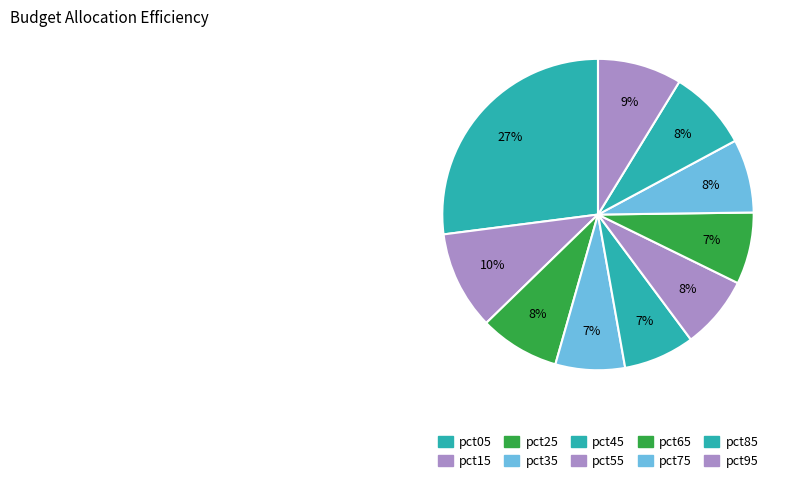

How many slices are in this pie chart?

10